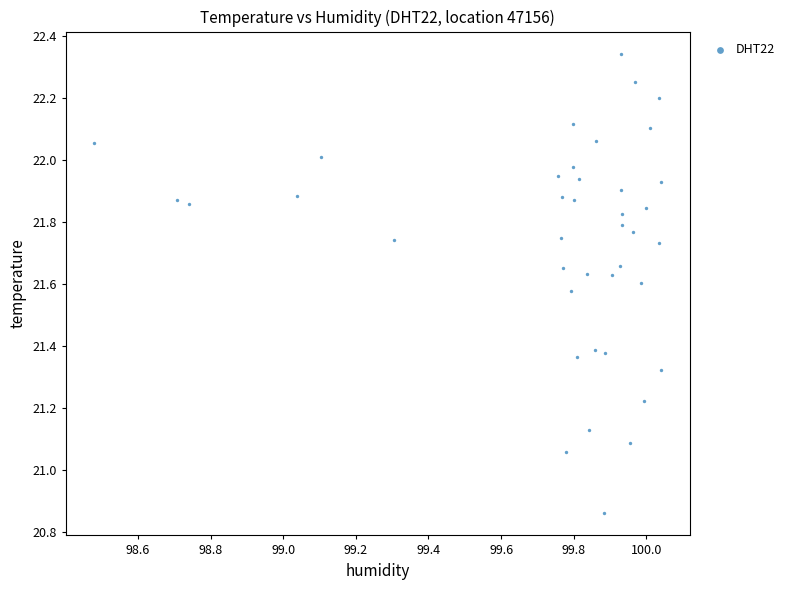

What is the range of X values (max minus min)?

1.6